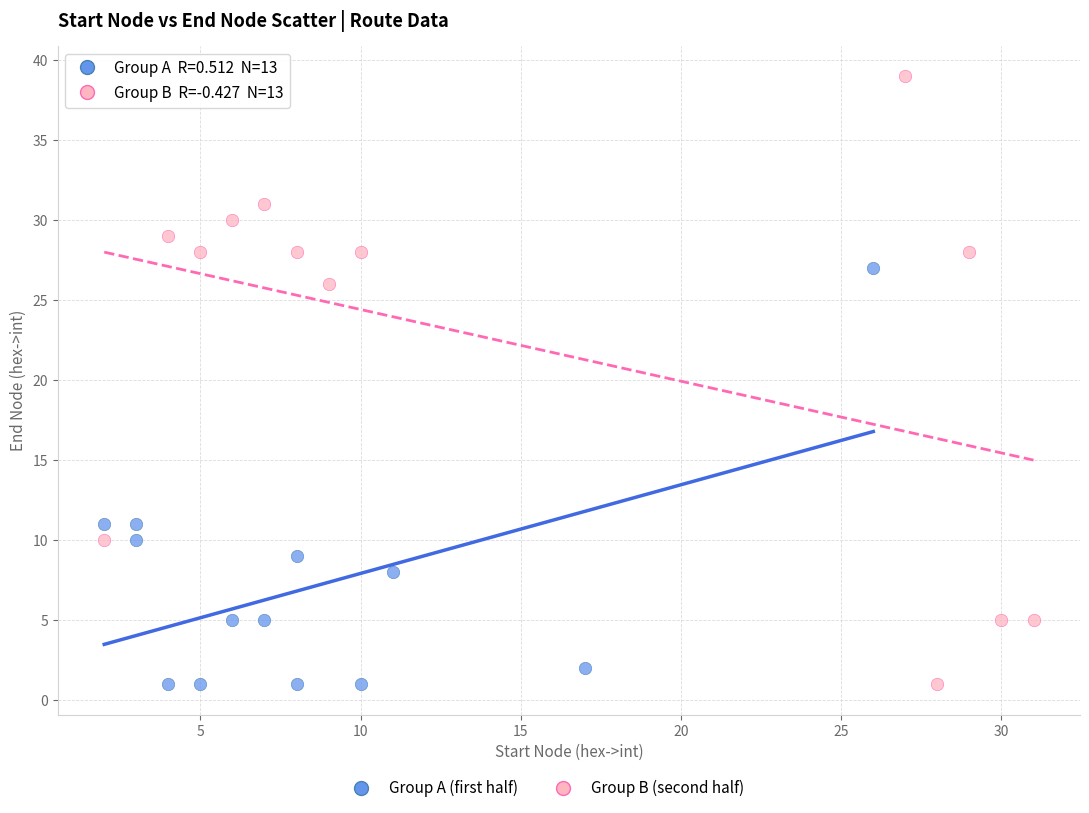

Which series has the widest spread of Y values?

Group B (second half)